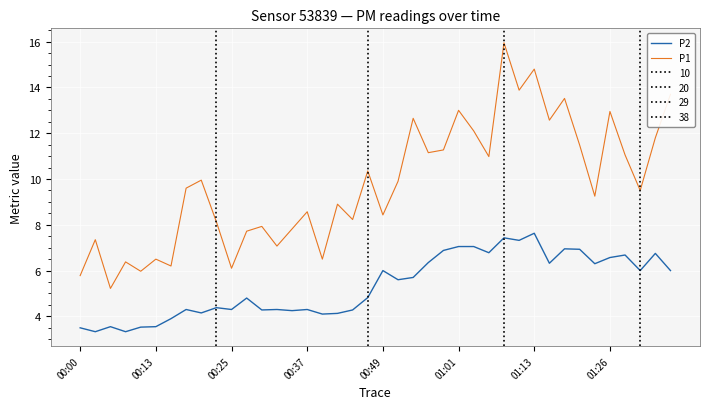

How many data points in P2 are less than 5?

20